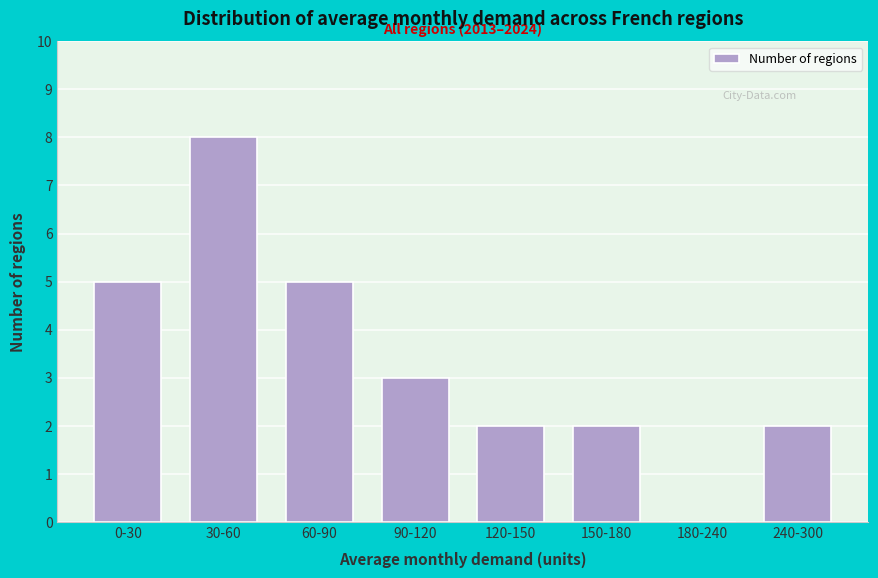

Reading right to left, list all the values displayed in this chart.

240-300=2	180-240=0	150-180=2	120-150=2	90-120=3	60-90=5	30-60=8	0-30=5